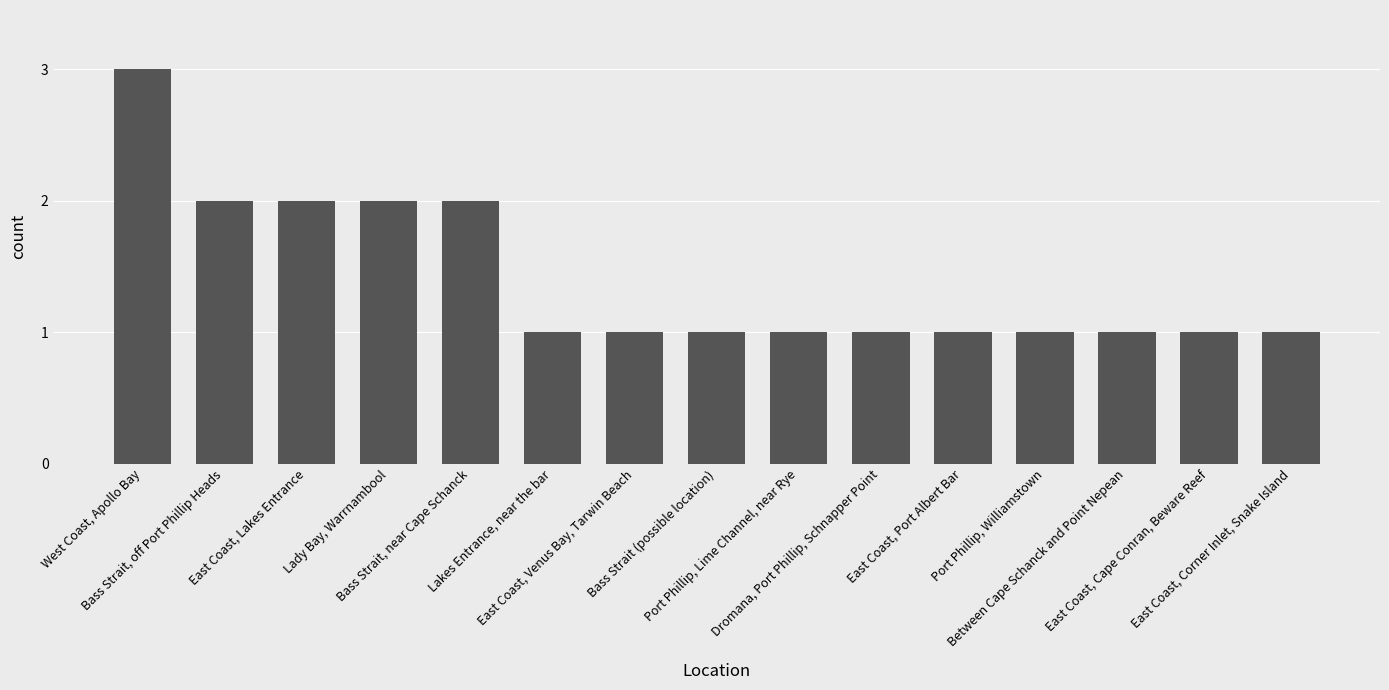

How many values are between 1 and 2?

14